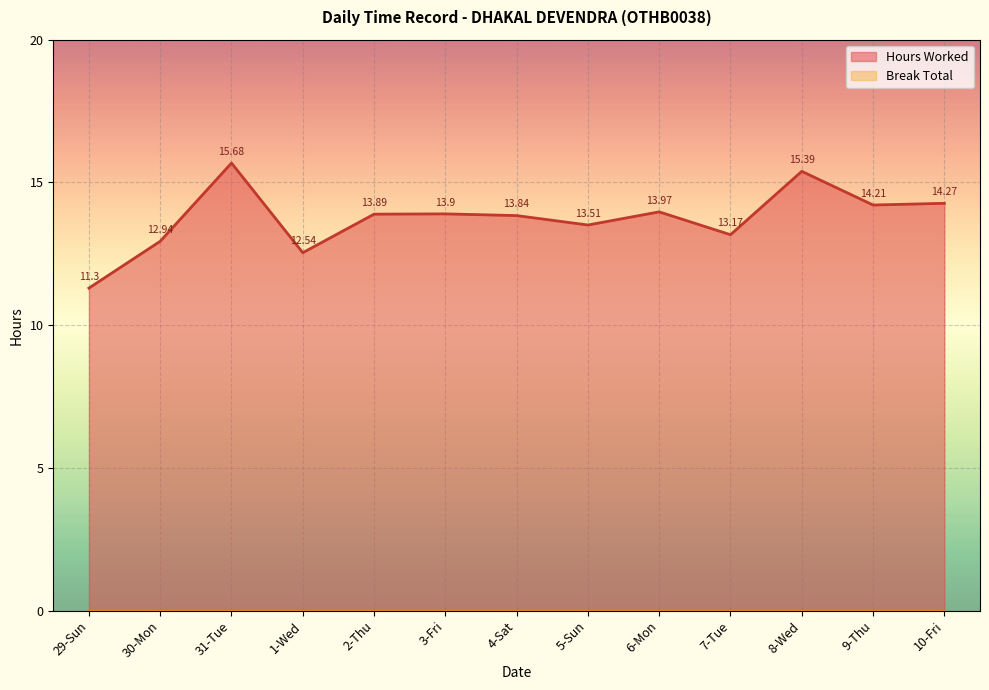

How many values are below 13?

3